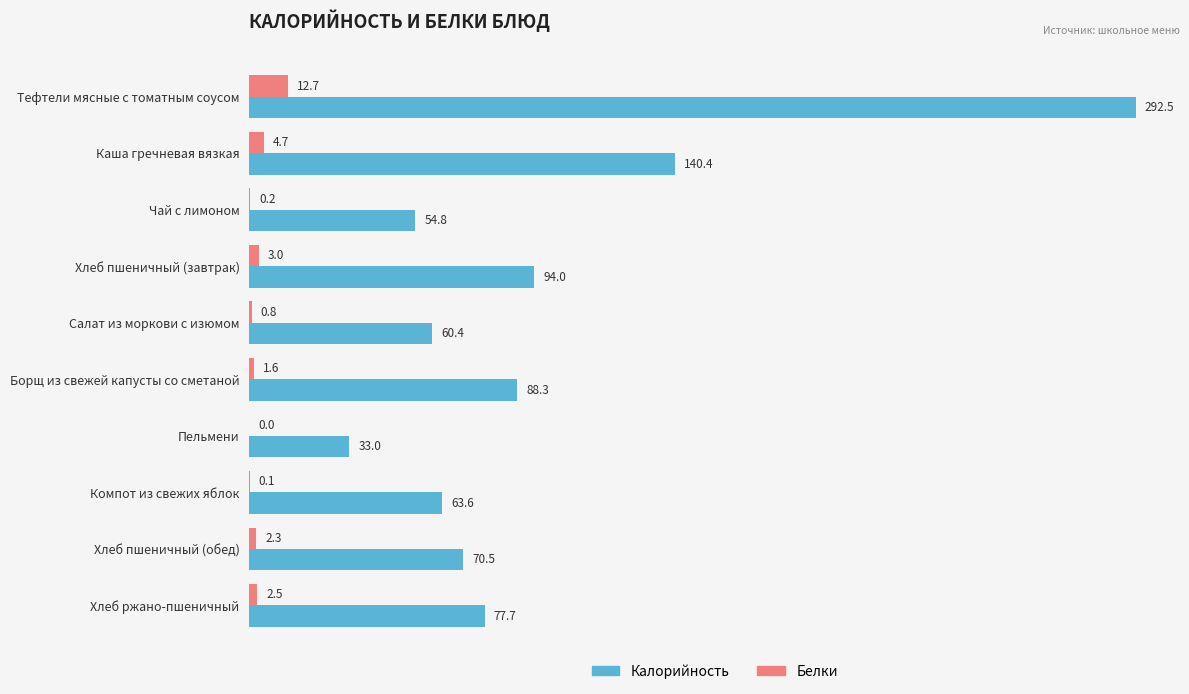

At which category does the chart reach its peak across all series?

Тефтели мясные с томатным соусом